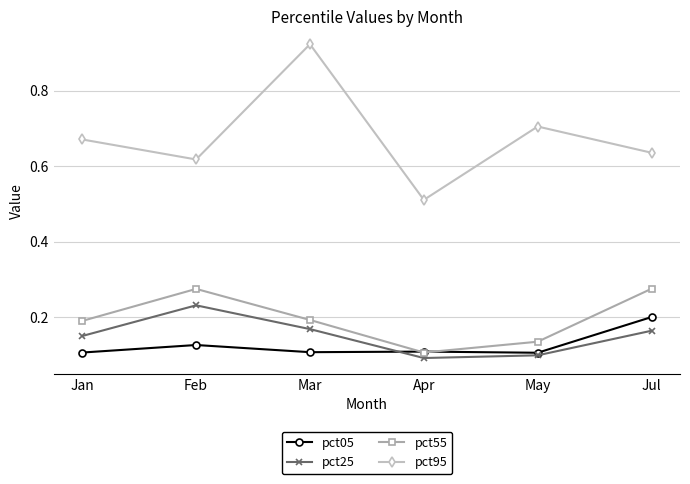

True or false: pct25 has more than 1 points higher than both neighbors.

False